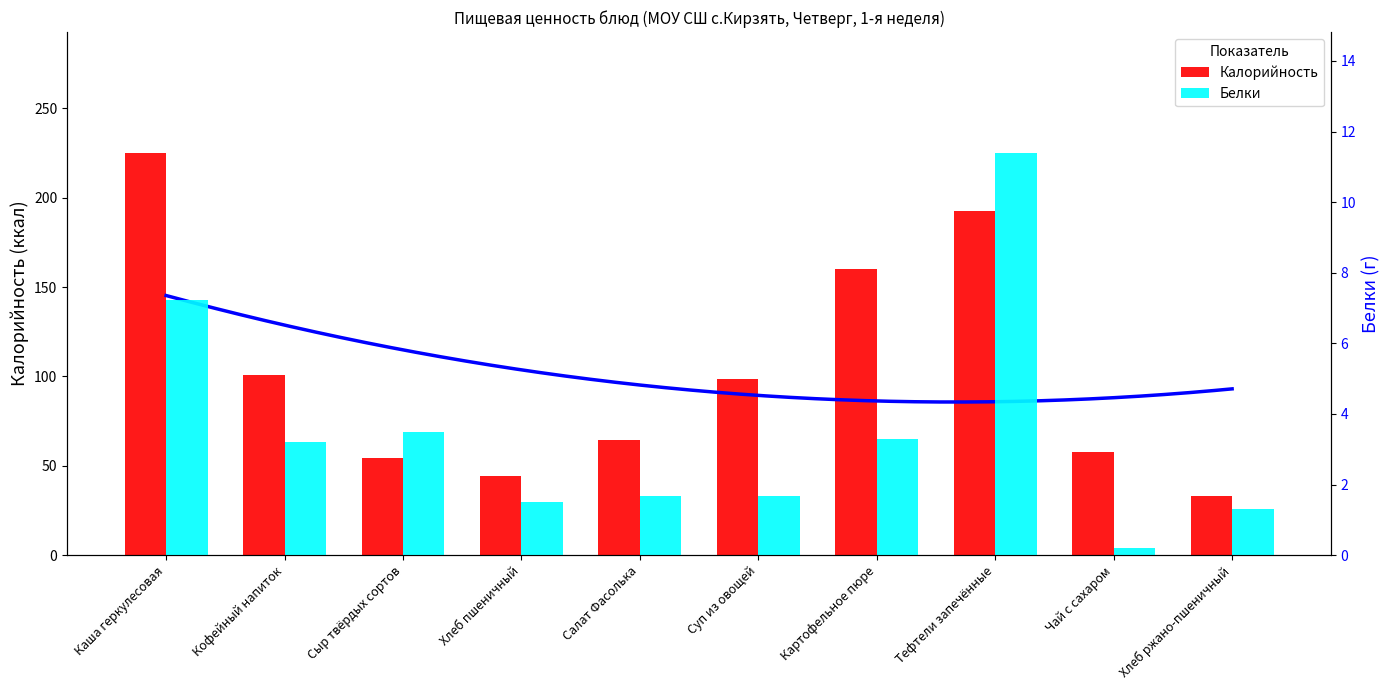

Is the value of Белки at Каша геркулесовая greater than the value of Калорийность at Кофейный напиток?

No